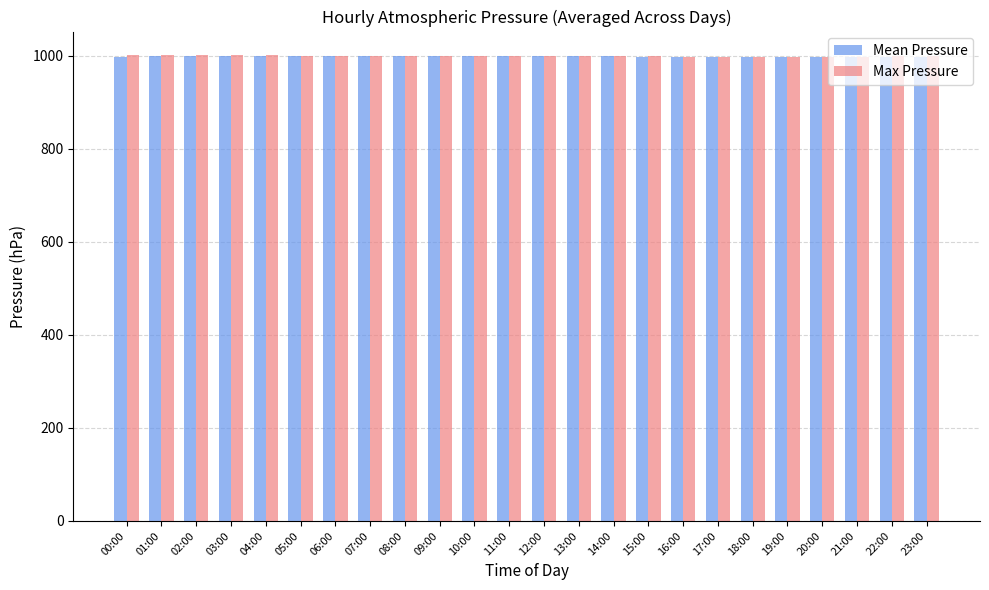

What are all the series names shown in the legend?

Mean Pressure, Max Pressure